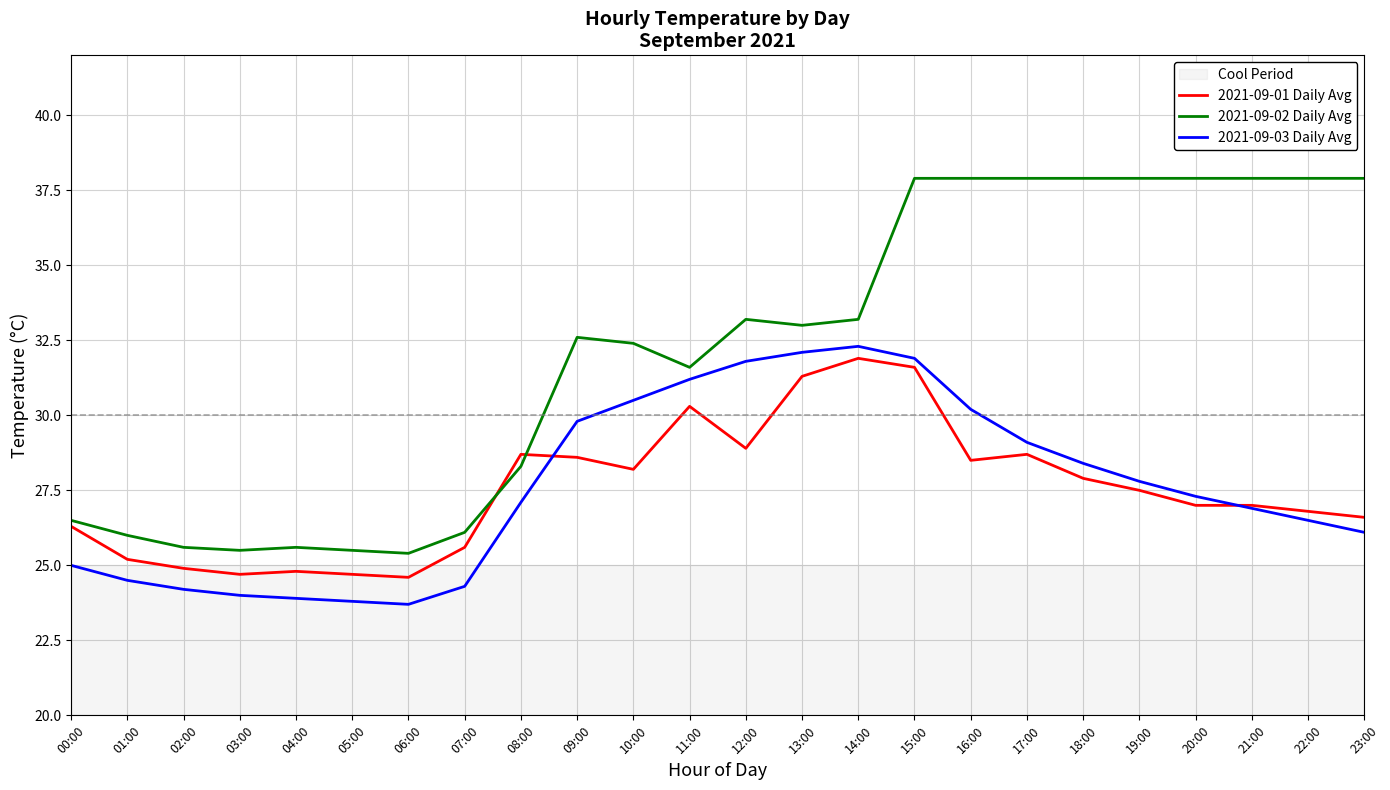

What is the spread (max minus min) of values at 01:00?

1.5